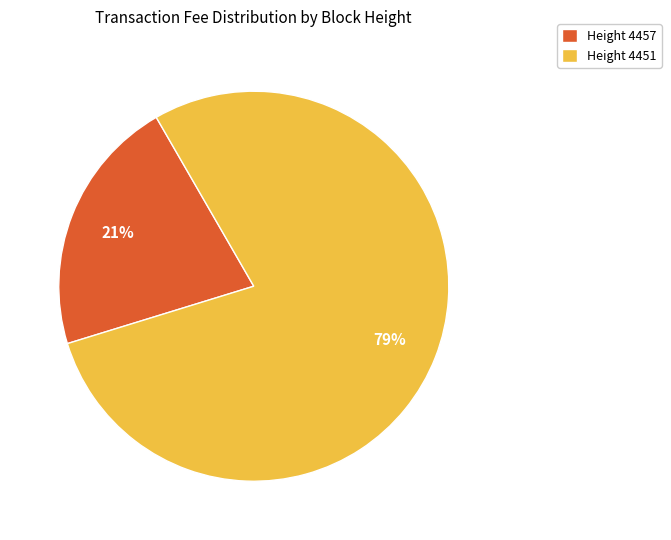

Count the number of slices in the pie.

2